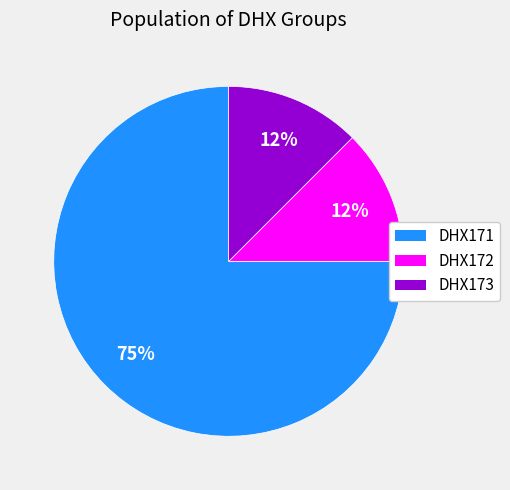

Is there any slice that represents more than half of the pie?

Yes